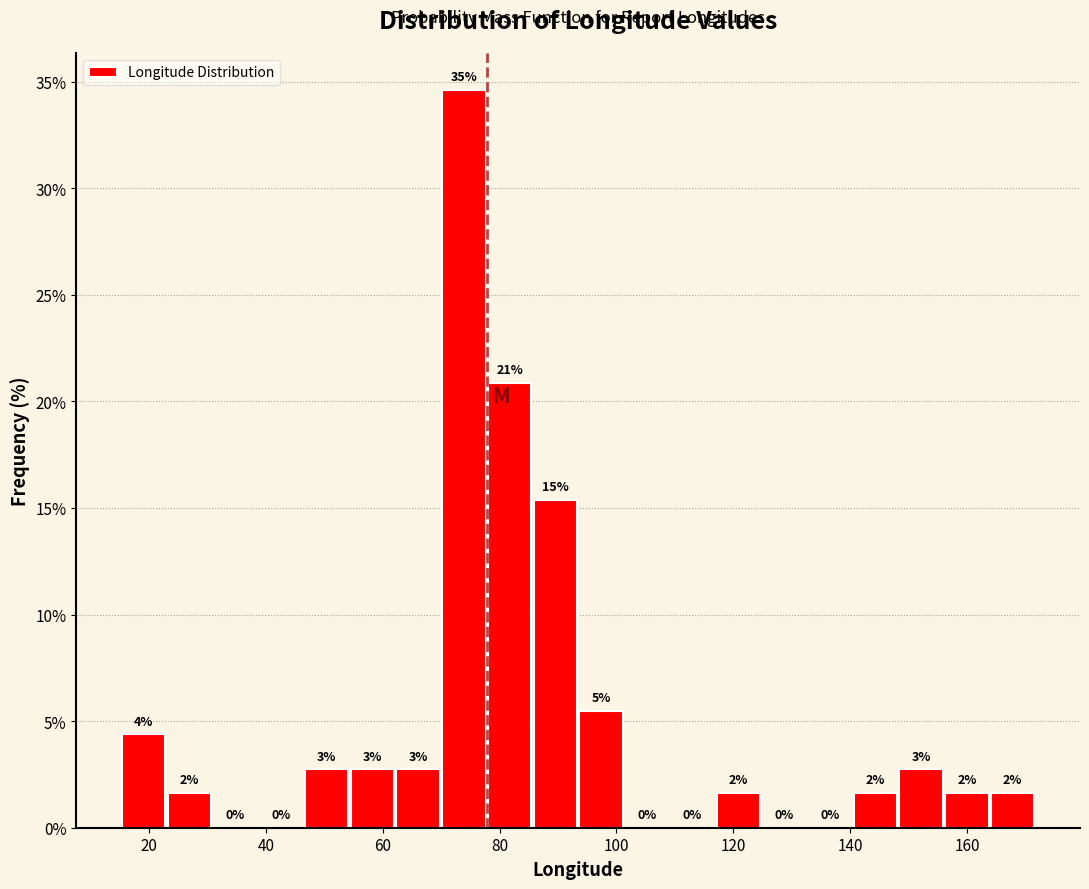

Around what value on the x-axis is the tallest bar? Give the approximate position of its centre, as read against the axis.

74